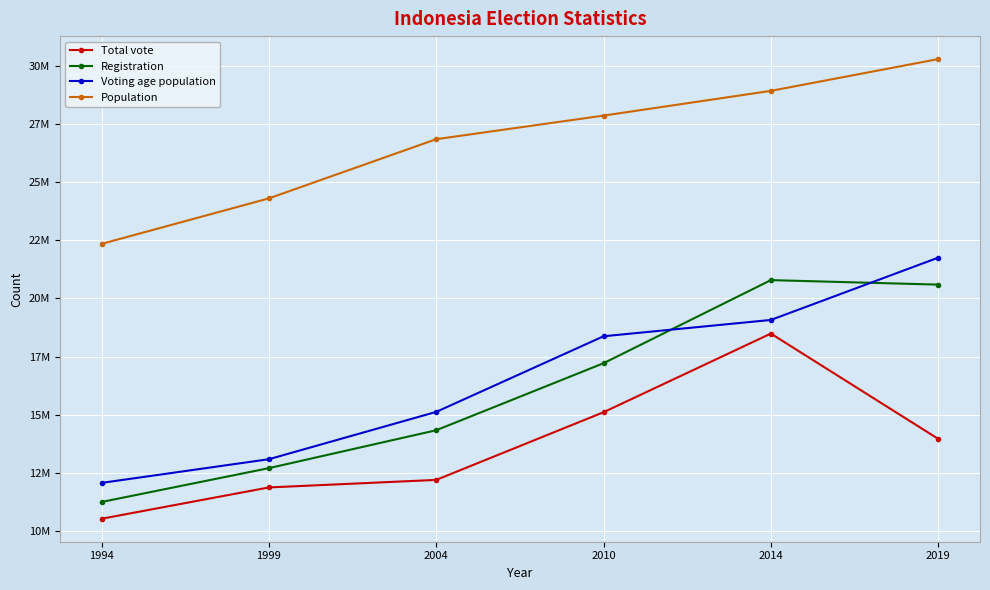

True or false: Population and Registration cross at least once.

False